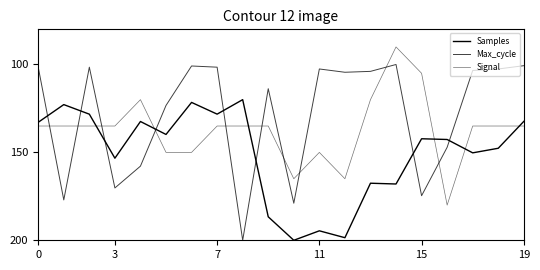

How many interior local peaks does the Max_cycle series have?

6